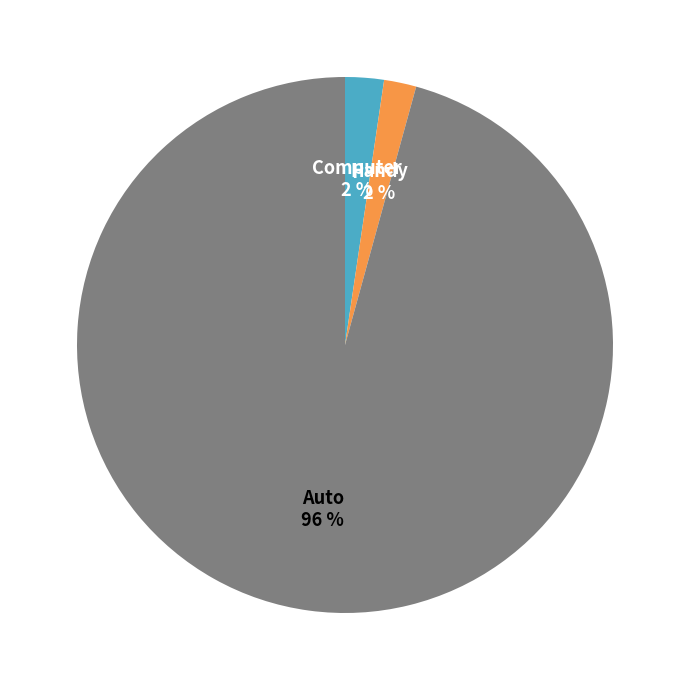

To the nearest percent, what is the difference between the largest and smallest slice percentages?

94%